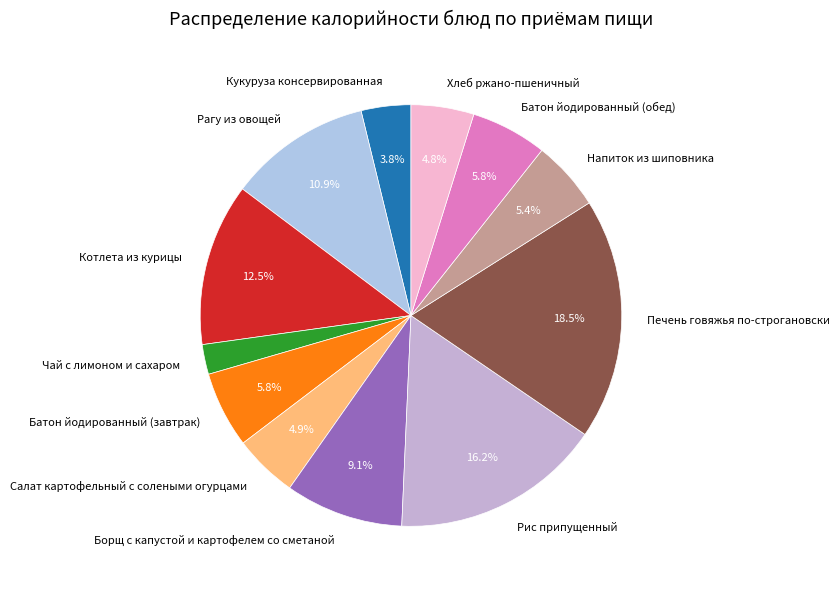

Combined, do Напиток из шиповника and Рис припущенный account for over 50%?

No